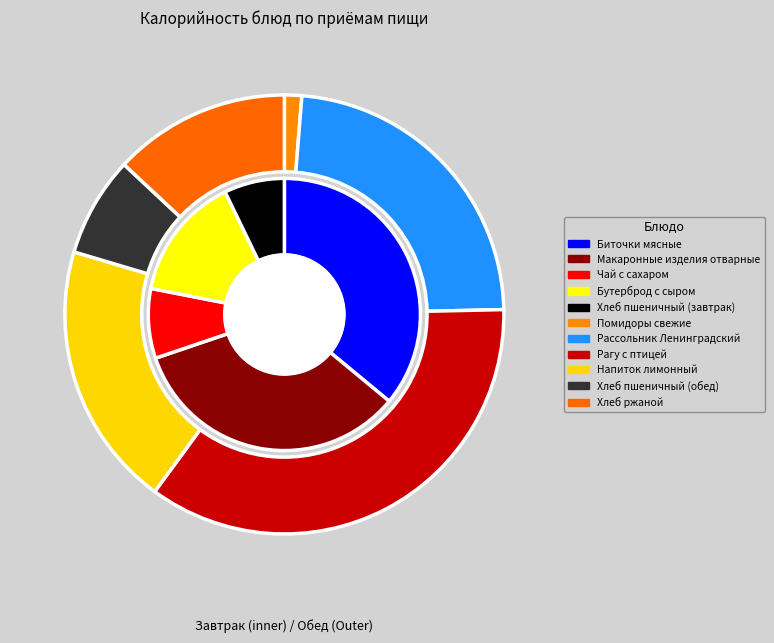

Between Хлеб ржаной and Рассольник Ленинградский, which is larger?

Рассольник Ленинградский